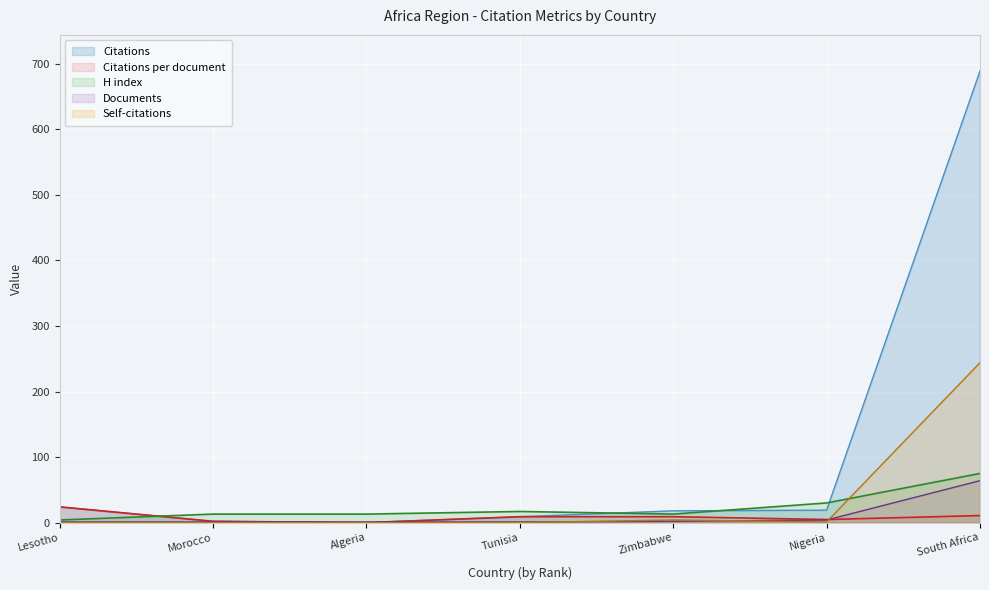

Is it true that Citations equals 2.0 at Morocco?

True